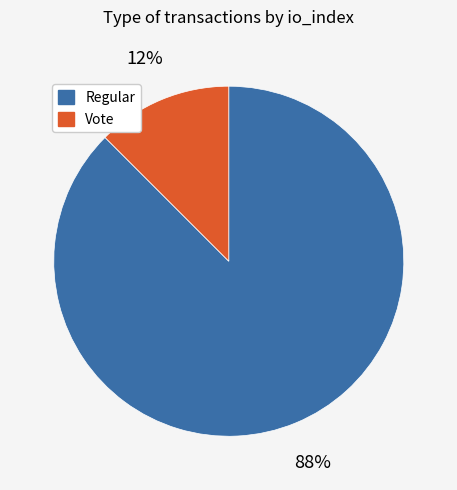

Does any single category account for the majority?

Yes